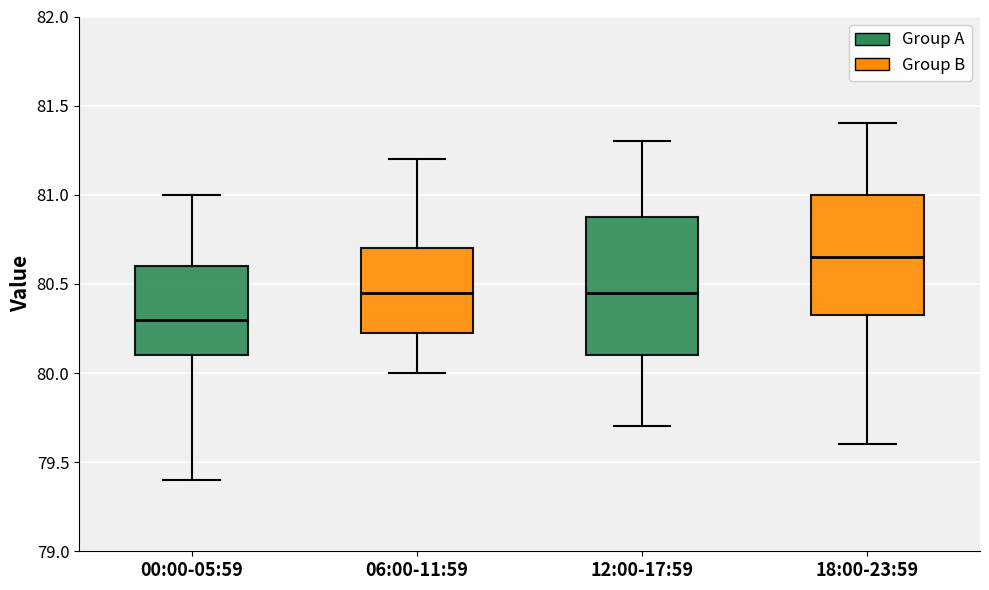

Reading left to right, read every box against the y-axis: the position of its median line, the range the box covers, and the ends of its whiskers. The values are not printed on the chart, so give them approximately, as read against the axis.

00:00-05:59: median 80.30, box 80.10 to 80.60, whiskers 79.40 to 81.00
06:00-11:59: median 80.45, box 80.25 to 80.70, whiskers 80.00 to 81.20
12:00-17:59: median 80.45, box 80.10 to 80.90, whiskers 79.70 to 81.30
18:00-23:59: median 80.65, box 80.35 to 81.00, whiskers 79.60 to 81.40